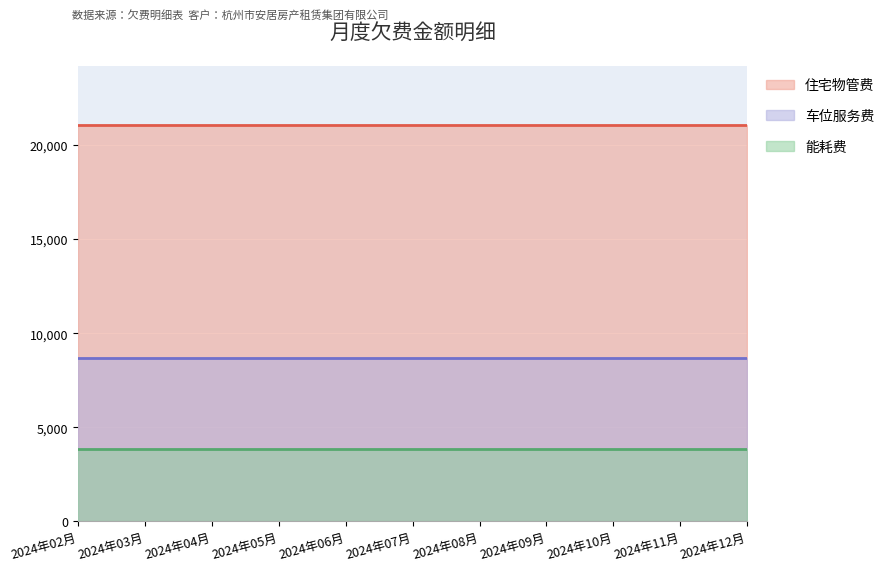

Which has a higher value, 2024年05月 or 2024年10月?

2024年05月